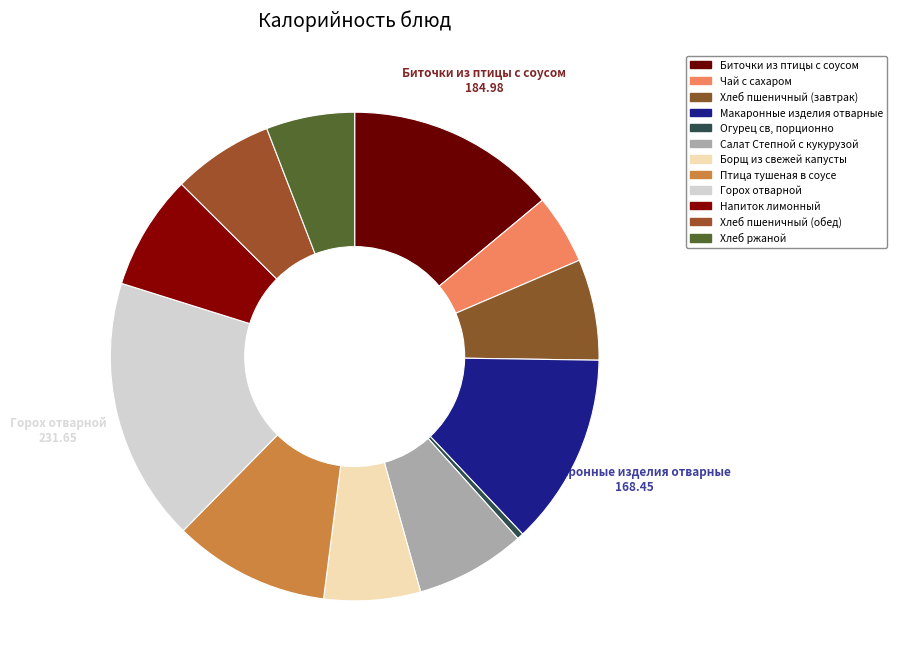

Is there a majority slice in this chart?

No